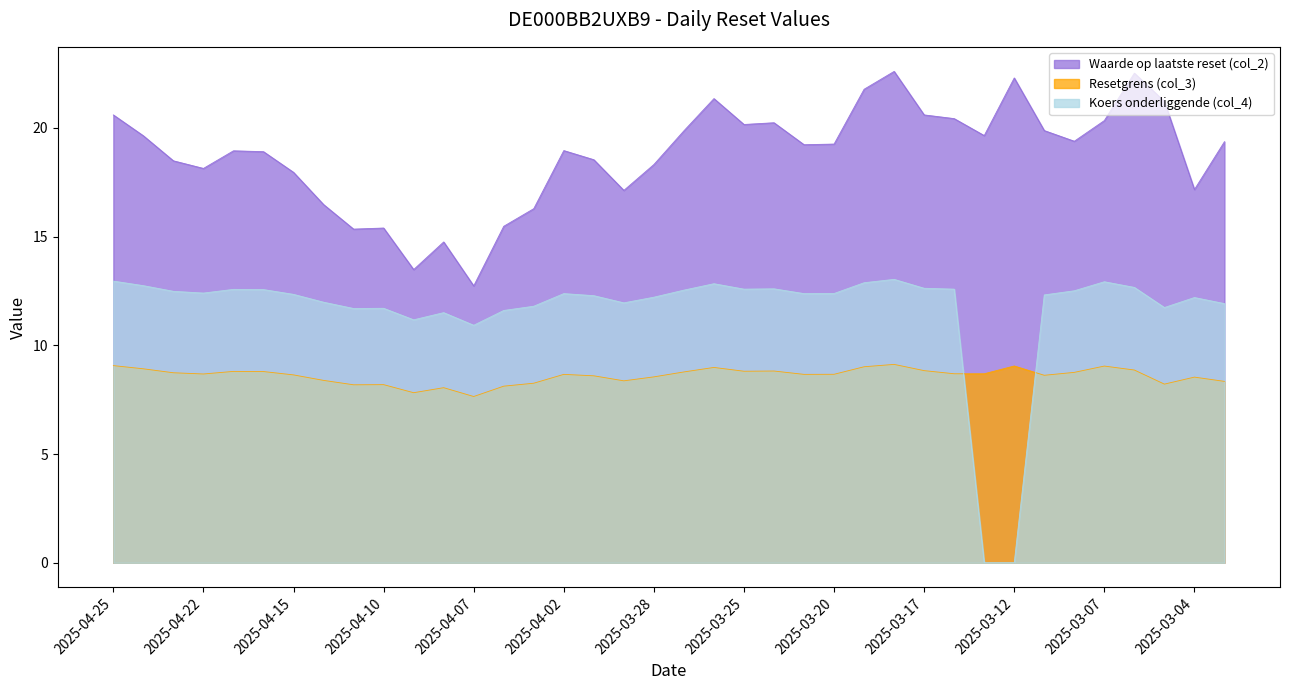

Count the number of categories in the chart.

38